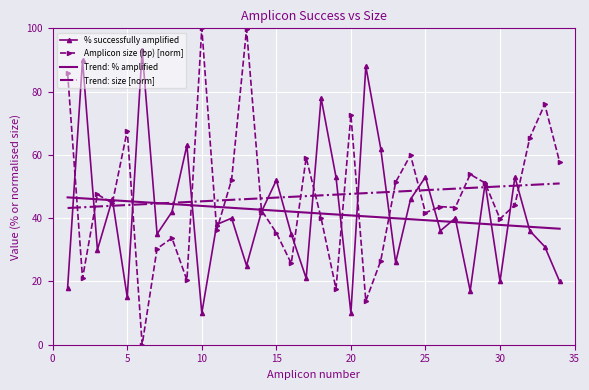

How many categories are shown in the chart?

34